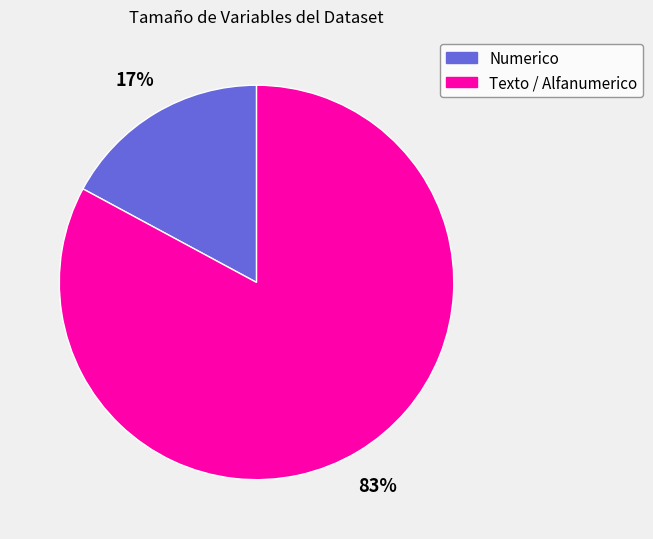

To the nearest percent, what is the average slice percentage?

50%